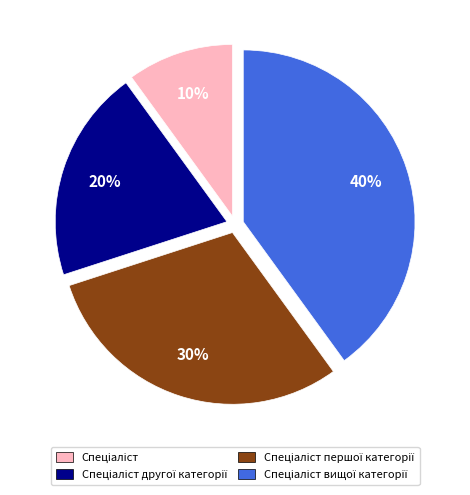

Does any single category account for the majority?

No